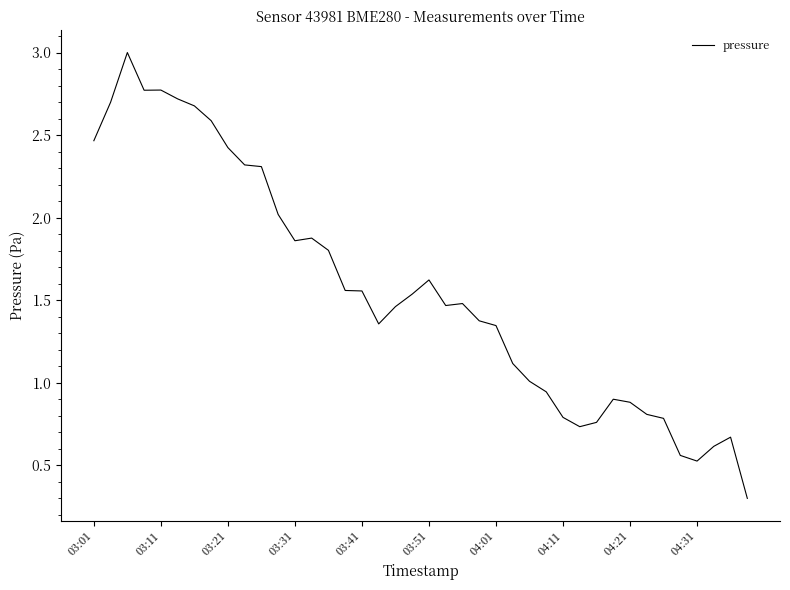

What is the difference between the maximum and minimum values?

2.7